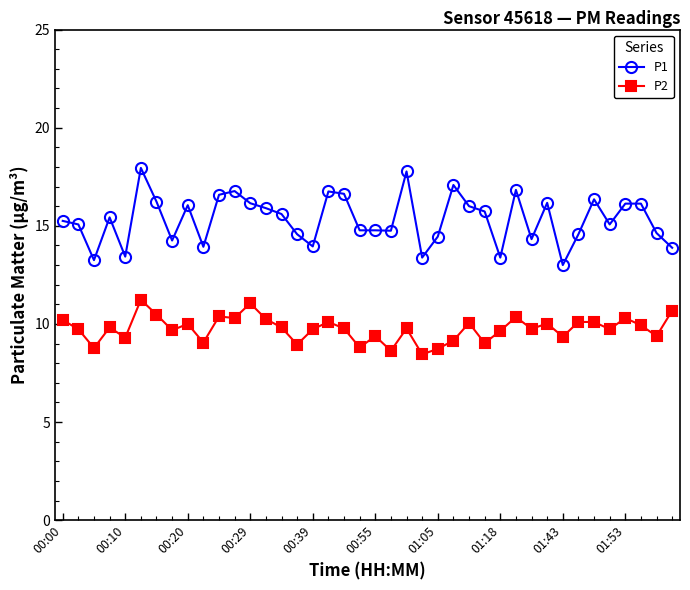

True or false: P2 and P1 cross at least once.

False